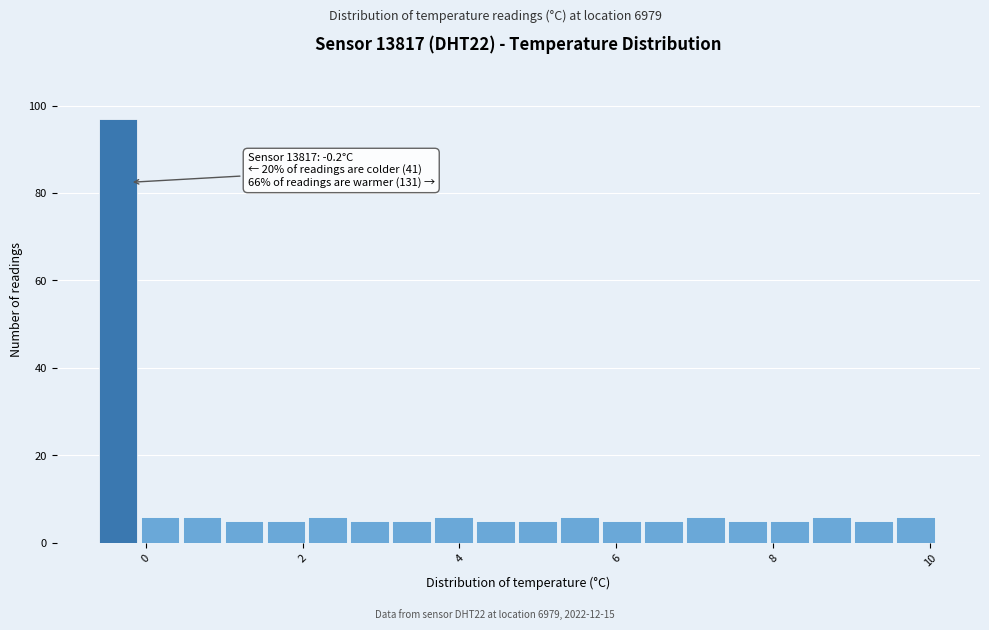

Around what value on the x-axis is the tallest bar? Give the approximate position of its centre, as read against the axis.

-0.4